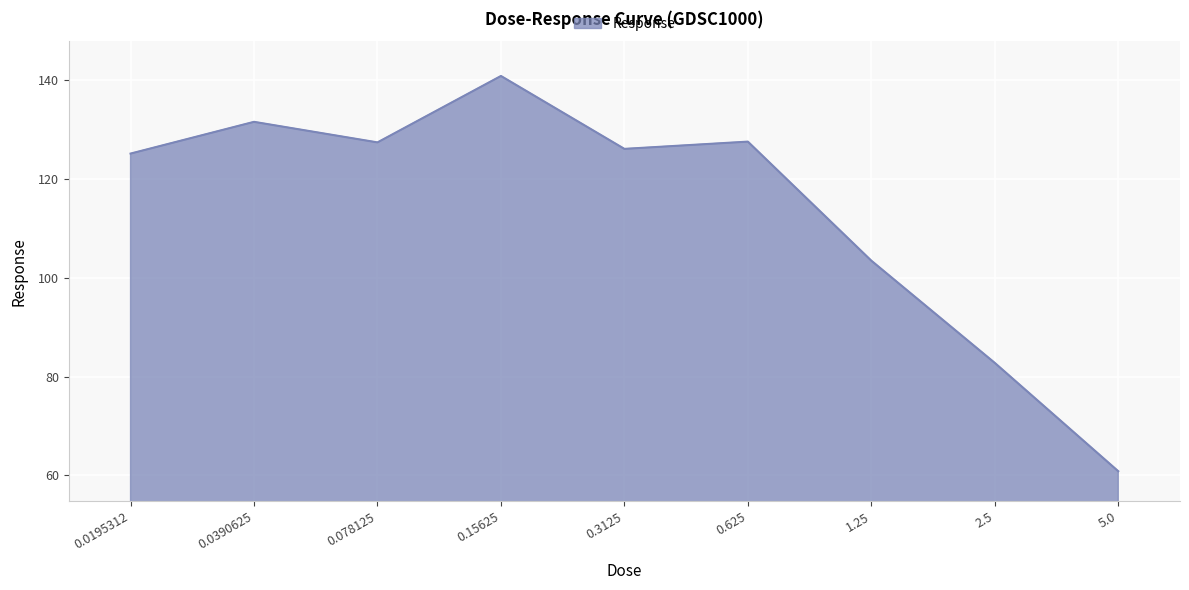

What is the change in value from 0.0195312 to 0.3125?

+1.0